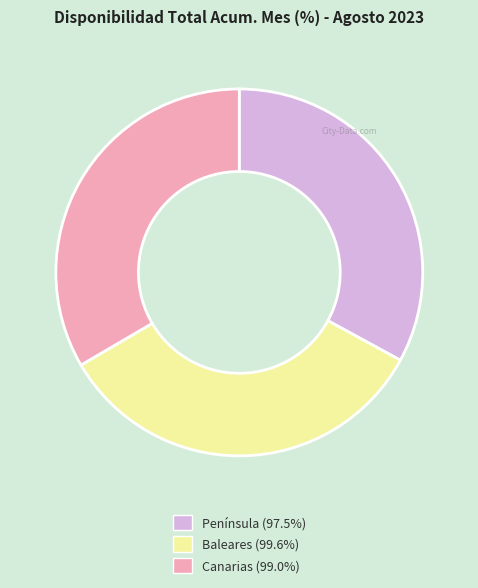

Combined, do Península (97.5%) and Canarias (99.0%) account for over 50%?

Yes